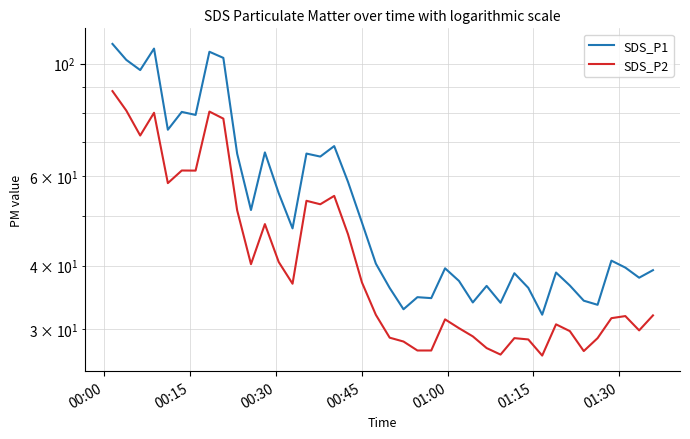

Rank the series by their average value, from lowest to highest.

SDS_P2, SDS_P1